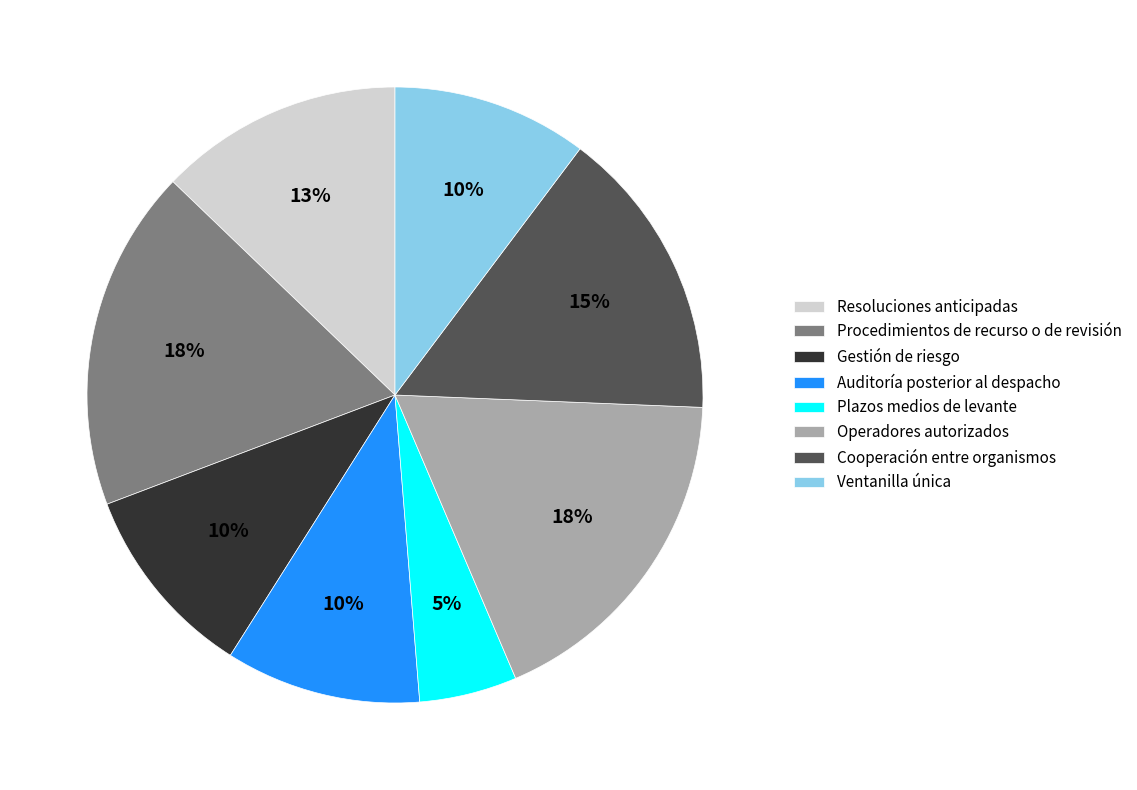

How many slices are in this pie chart?

8